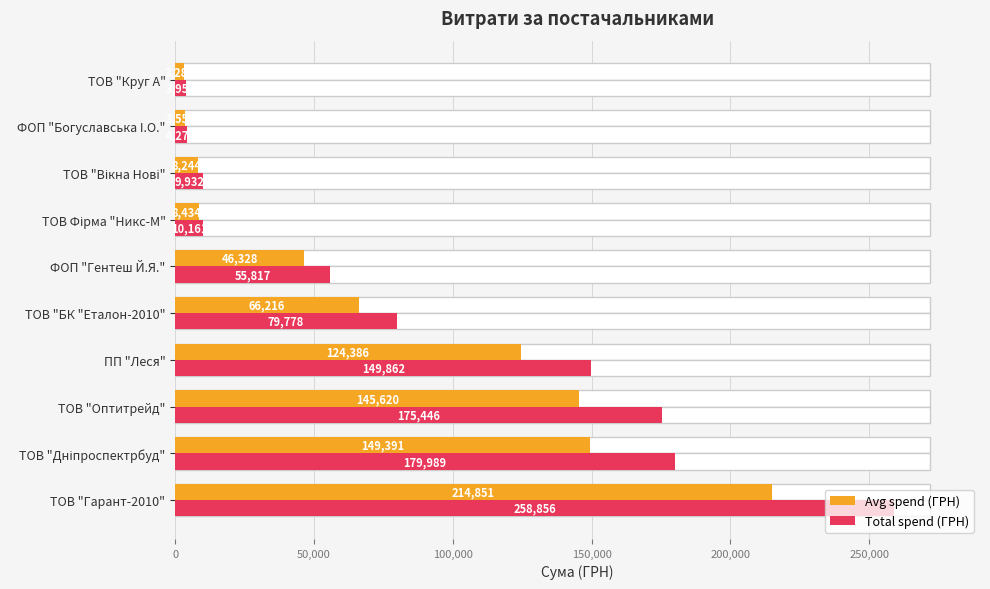

How many categories are shown in the chart?

10